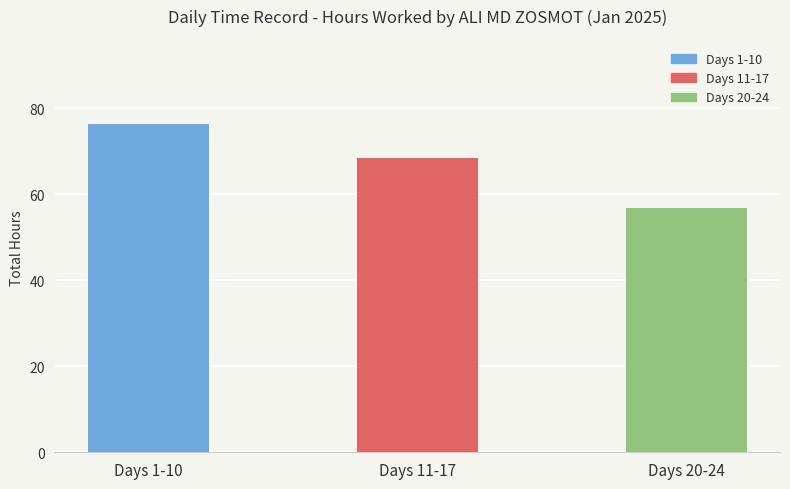

What is the change in value from Days 1-10 to Days 11-17?

-7.9